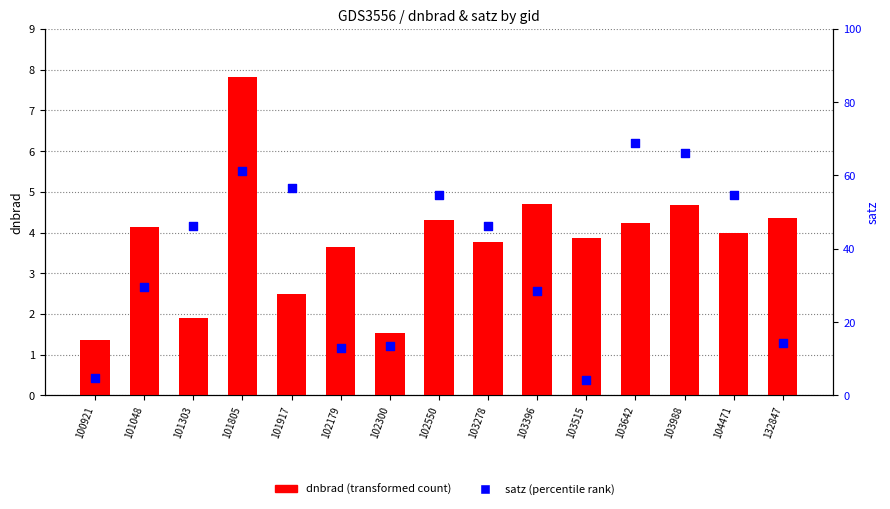

Which series has the largest Y range (max minus min)?

satz